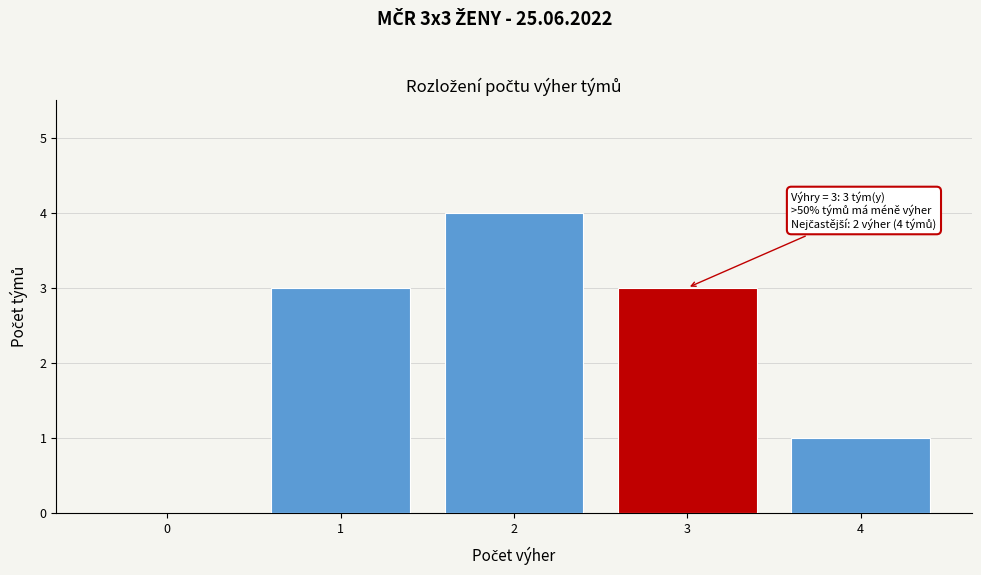

Reading right to left, extract all data points from this chart.

4=1	3=3	2=4	1=3	0=0